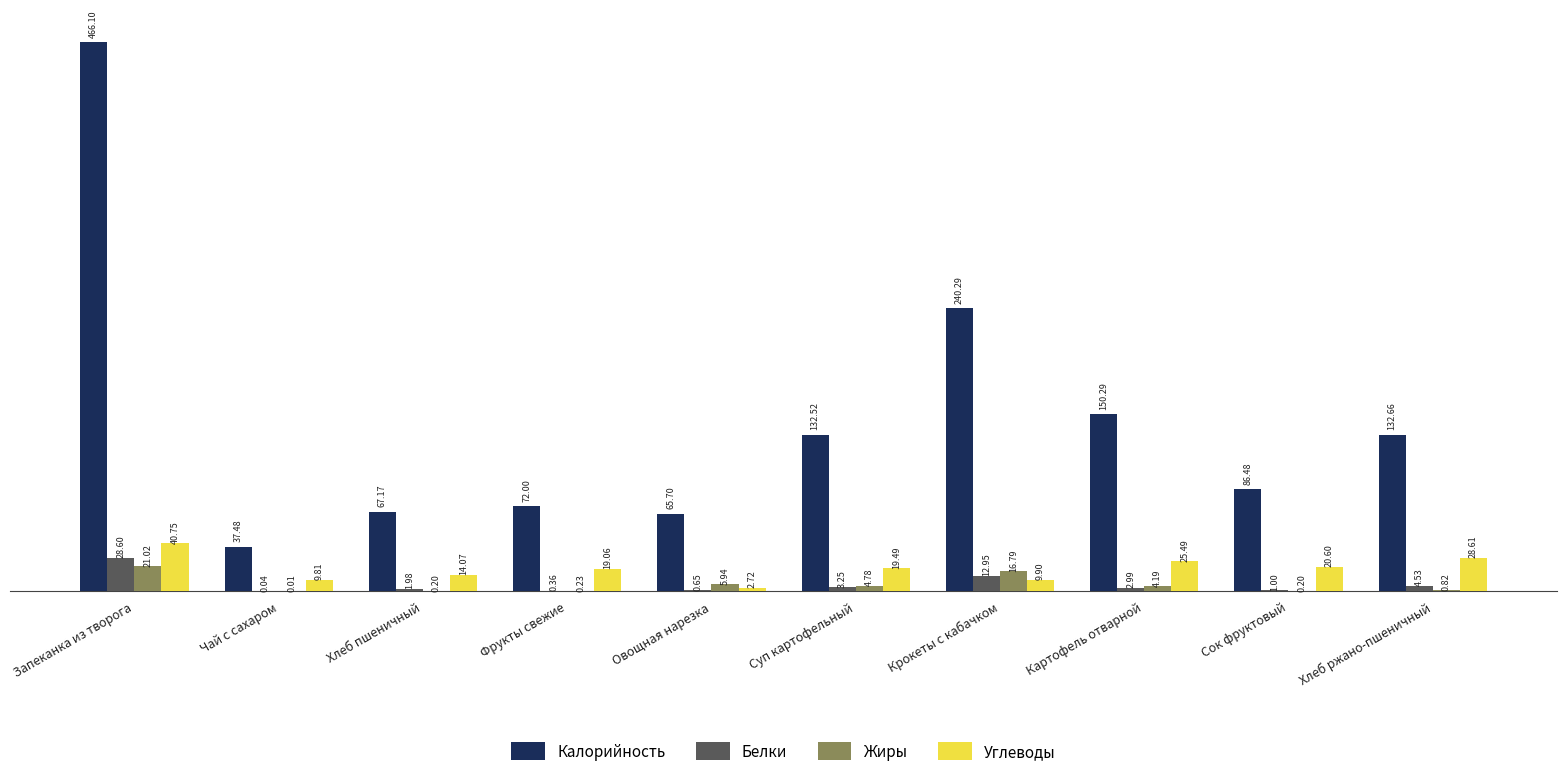

Where does the Жиры series first go above 4?

Запеканка из творога